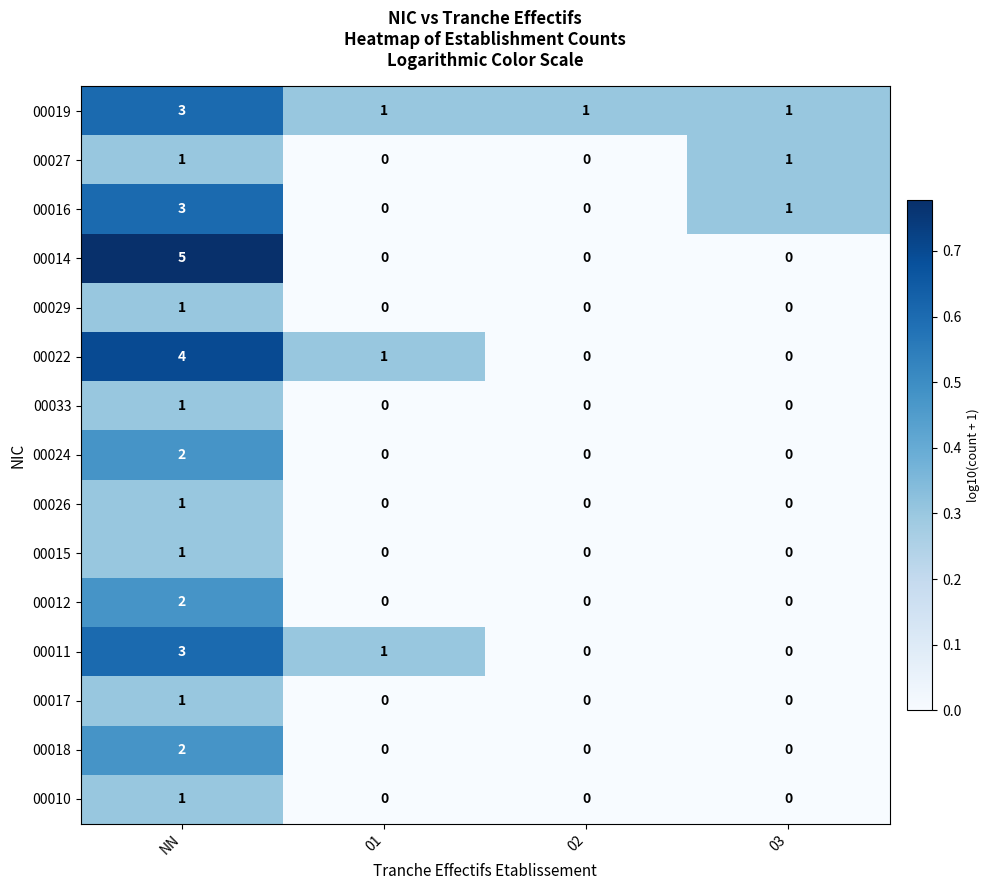

Which series changed the most between NN and 03?

00014